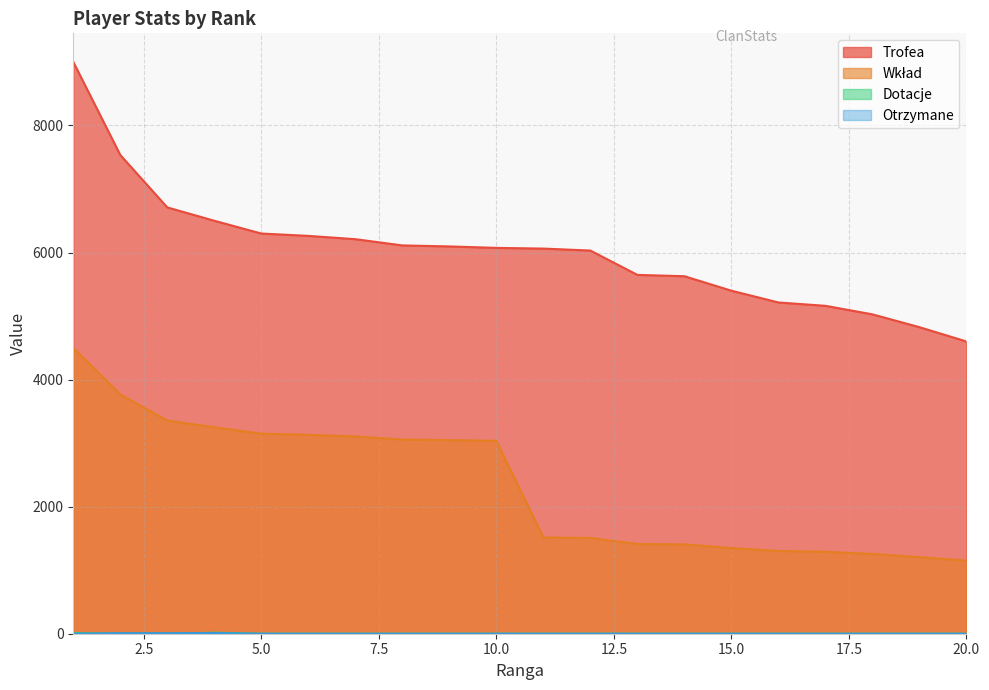

What are all the series names shown in the legend?

Trofea, Wkład, Dotacje, Otrzymane